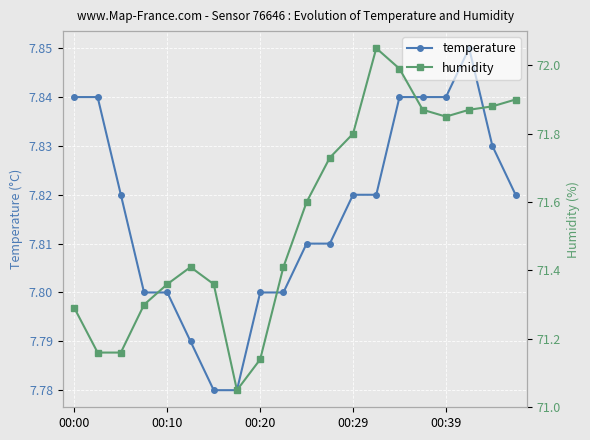

True or false: temperature has more than 0 interior local peaks.

True